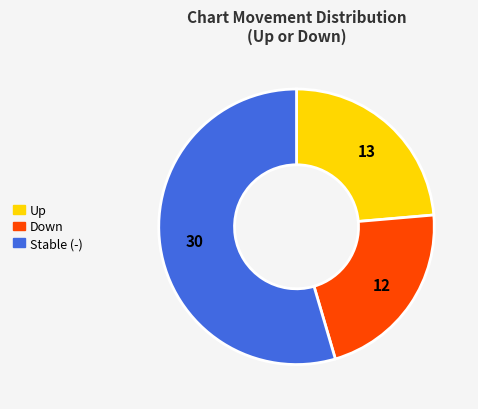

Does any single category account for the majority?

Yes